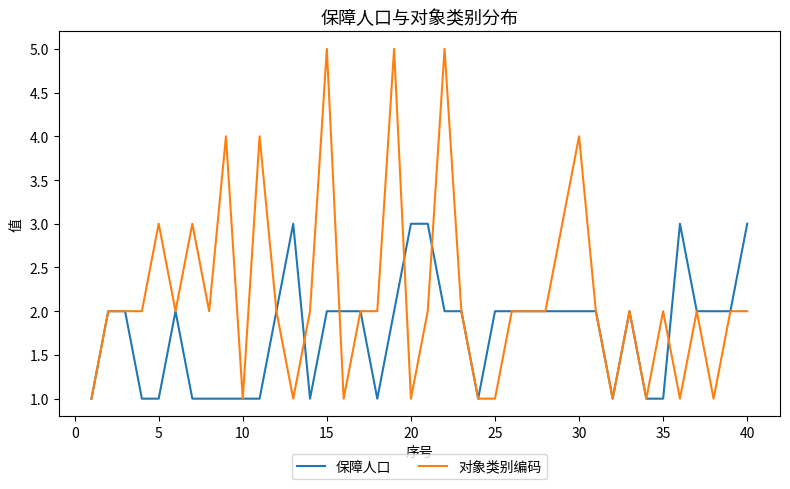

Reading left to right, extract all data points from this chart.

保障人口: 1	2	2	1	1	2	1	1	1	1	1	2	3	1	2	2	2	1	2	3	3	2	2	1	2	2	2	2	2	2	2	1	2	1	1	3	2	2	2	3
对象类别编码: 1	2	2	2	3	2	3	2	4	1	4	2	1	2	5	1	2	2	5	1	2	5	2	1	1	2	2	2	3	4	2	1	2	1	2	1	2	1	2	2